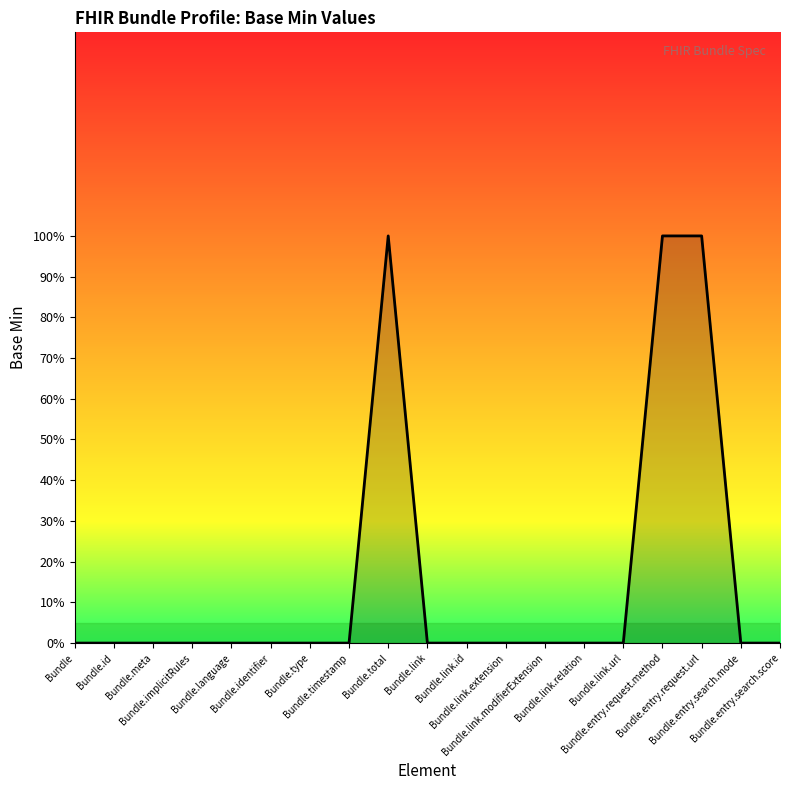

Does the chart display data point markers on the line(s)?

No